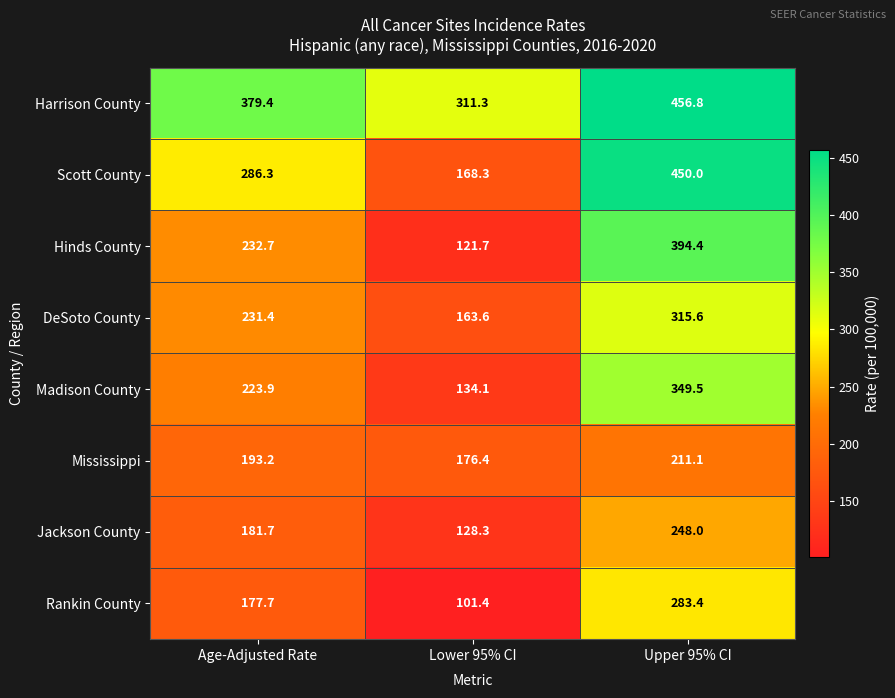

Reading left to right, what are all the values shown in this chart?

Harrison County: 379.4	311.3	456.8
Scott County: 286.3	168.3	450.0
Hinds County: 232.7	121.7	394.4
DeSoto County: 231.4	163.6	315.6
Madison County: 223.9	134.1	349.5
Mississippi: 193.2	176.4	211.1
Jackson County: 181.7	128.3	248.0
Rankin County: 177.7	101.4	283.4